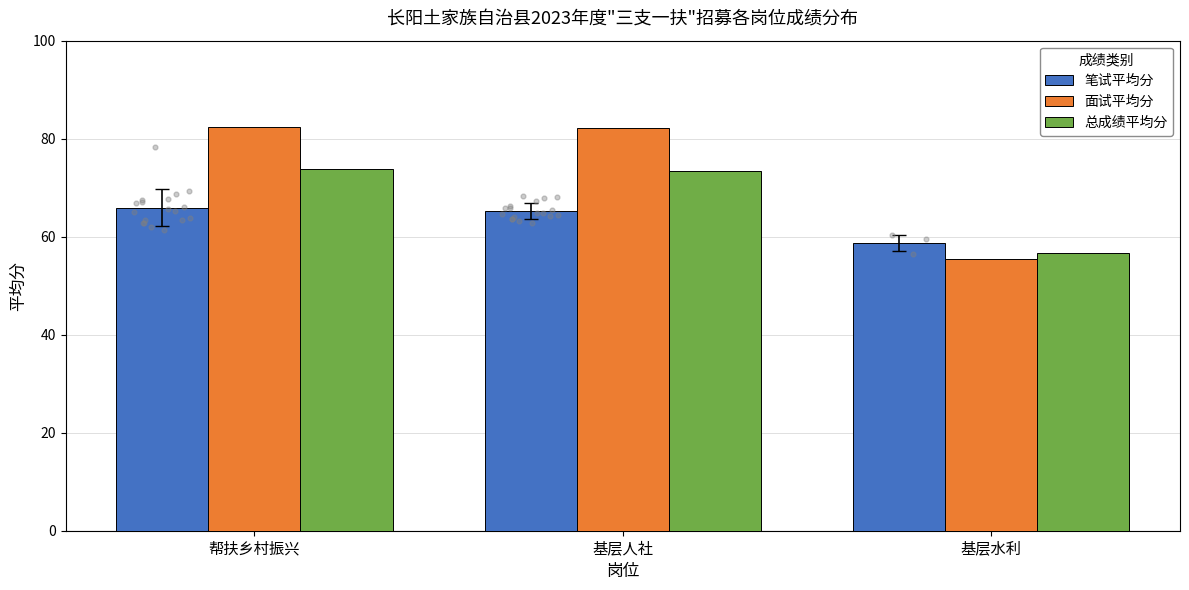

What are all the series names shown in the legend?

笔试平均分, 面试平均分, 总成绩平均分